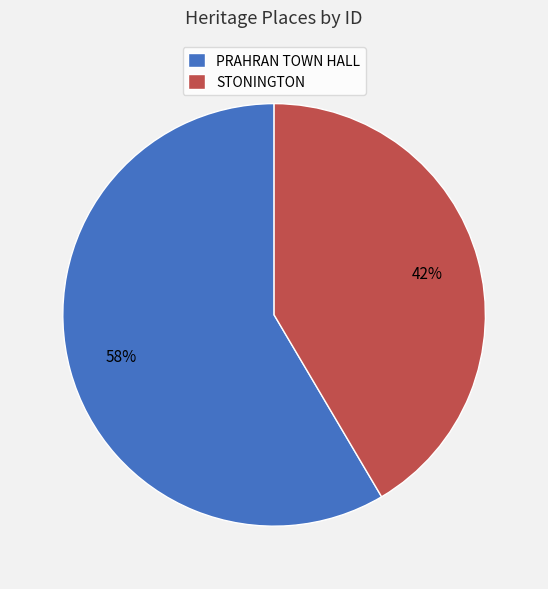

To the nearest percent, what is the combined percentage of PRAHRAN TOWN HALL and STONINGTON?

100%